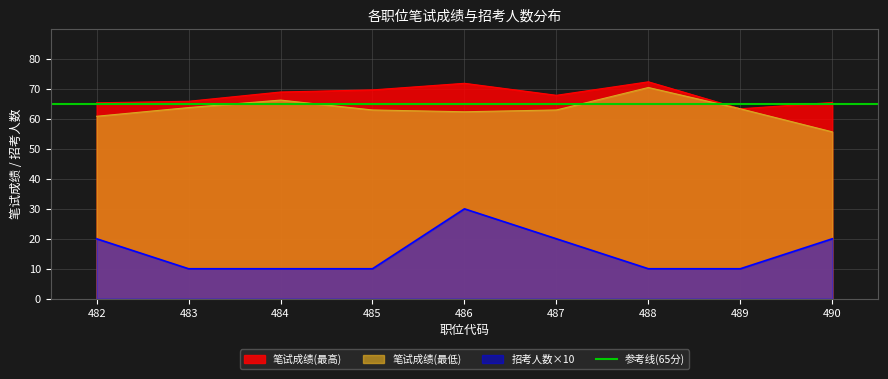

In 笔试成绩(最低), how many points are higher than both neighbors (excluding endpoints)?

2